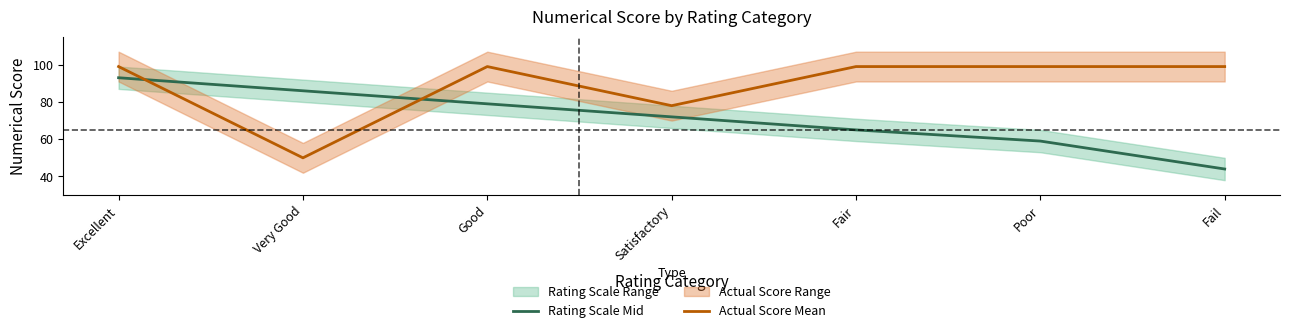

True or false: Rating Scale Mid has more than 2 interior local peaks.

False